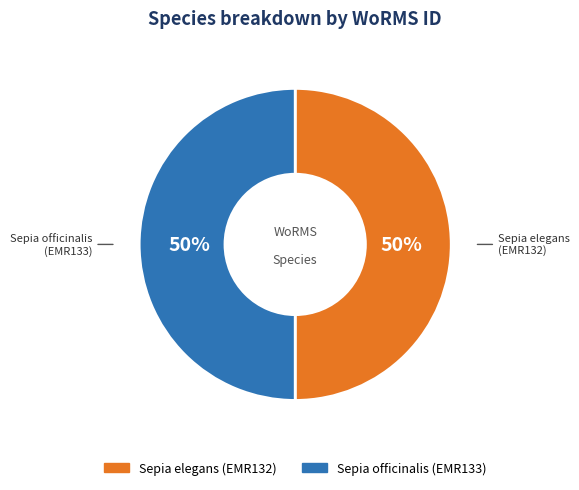

To the nearest percent, what portion does Sepia officinalis represent?

50%